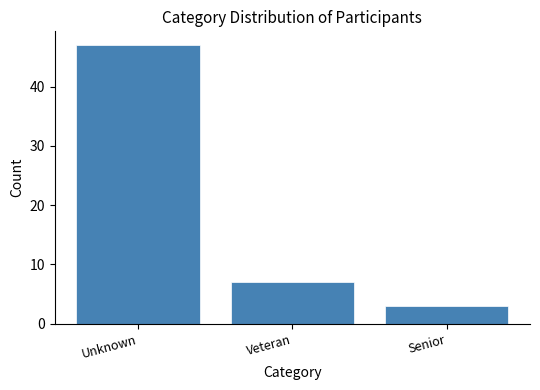

Reading right to left, extract all data points from this chart.

3	7	47